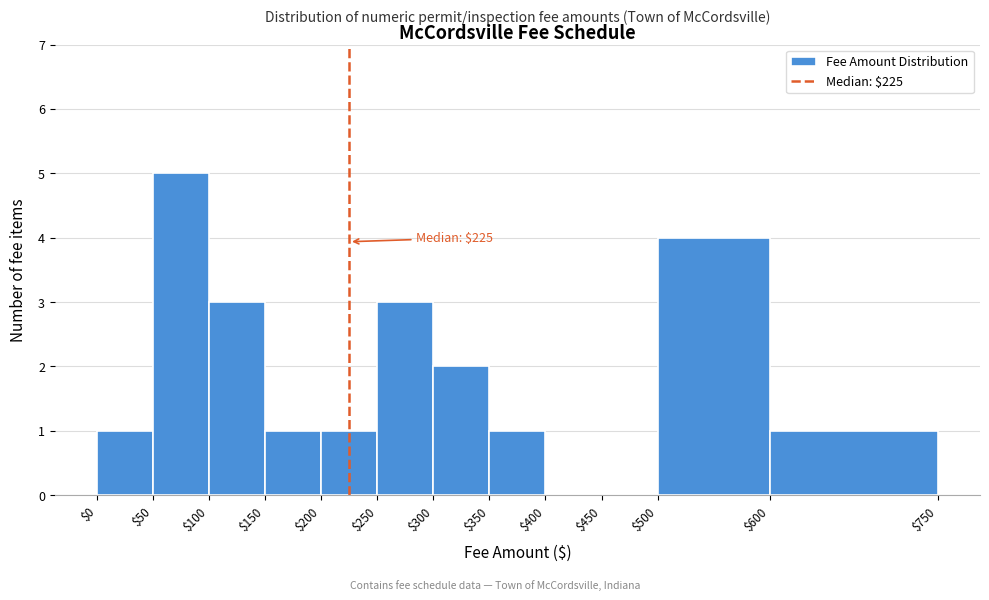

Over which range of the x-axis is the bar tallest?

$50 to $100